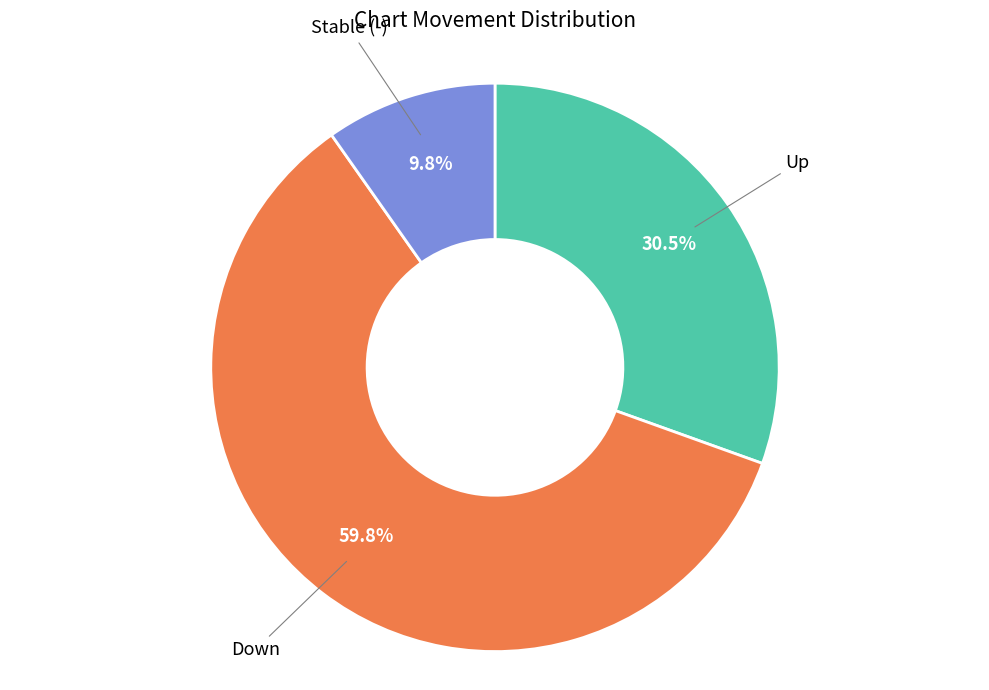

Is there any slice that represents more than half of the pie?

Yes